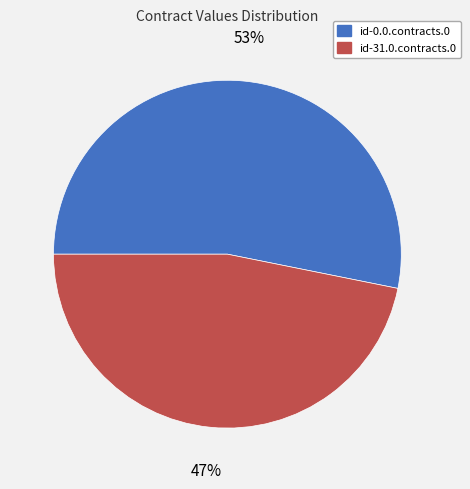

What is the smallest slice in the pie chart?

id-31.0.contracts.0